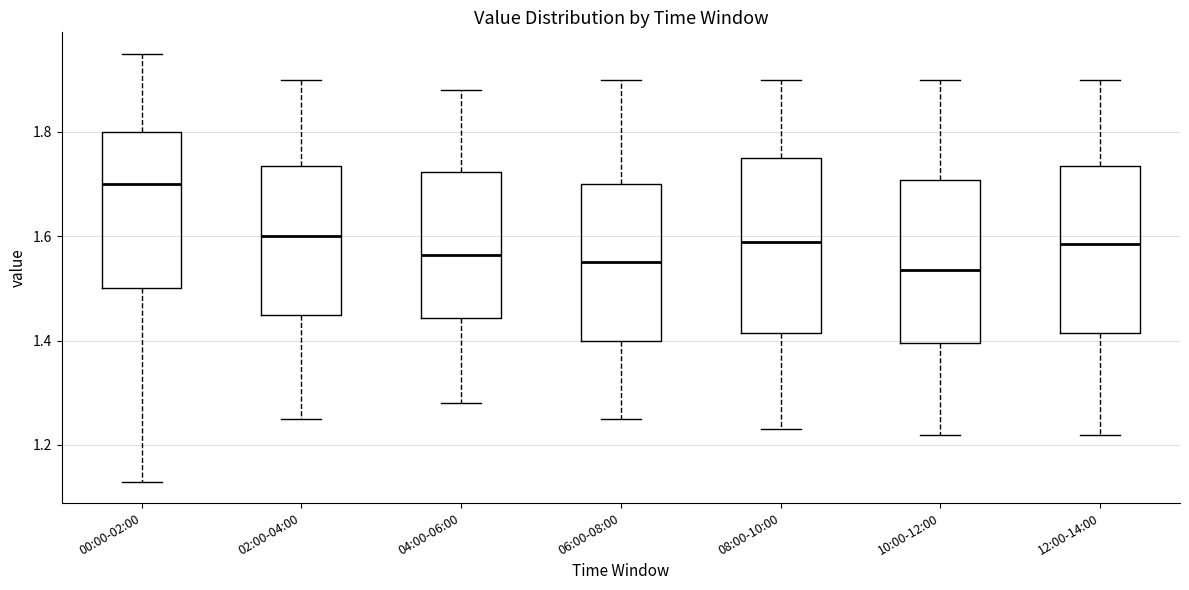

Reading left to right, transcribe this box plot: for each box, give where its median line is, the range the box spans, and where its two whiskers end, as read against the y-axis. The values are not printed on the chart, so give them approximately, as read against the axis.

00:00-02:00: median 1.70, box 1.50 to 1.80, whiskers 1.14 to 1.96
02:00-04:00: median 1.60, box 1.46 to 1.74, whiskers 1.26 to 1.90
04:00-06:00: median 1.56, box 1.44 to 1.72, whiskers 1.28 to 1.88
06:00-08:00: median 1.56, box 1.40 to 1.70, whiskers 1.26 to 1.90
08:00-10:00: median 1.60, box 1.42 to 1.76, whiskers 1.24 to 1.90
10:00-12:00: median 1.54, box 1.40 to 1.70, whiskers 1.22 to 1.90
12:00-14:00: median 1.58, box 1.42 to 1.74, whiskers 1.22 to 1.90